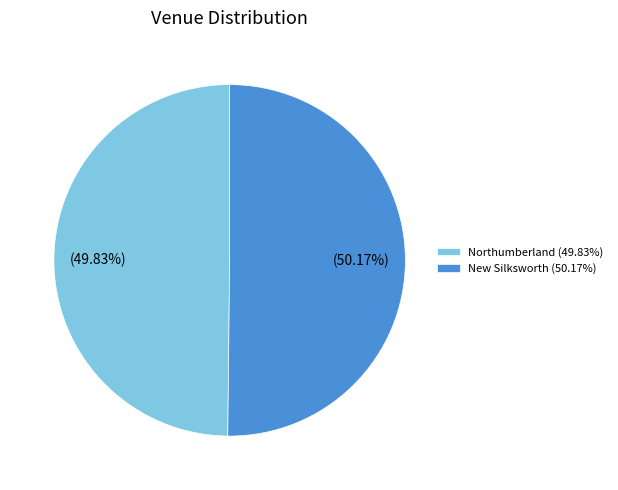

Does any single category account for the majority?

Yes